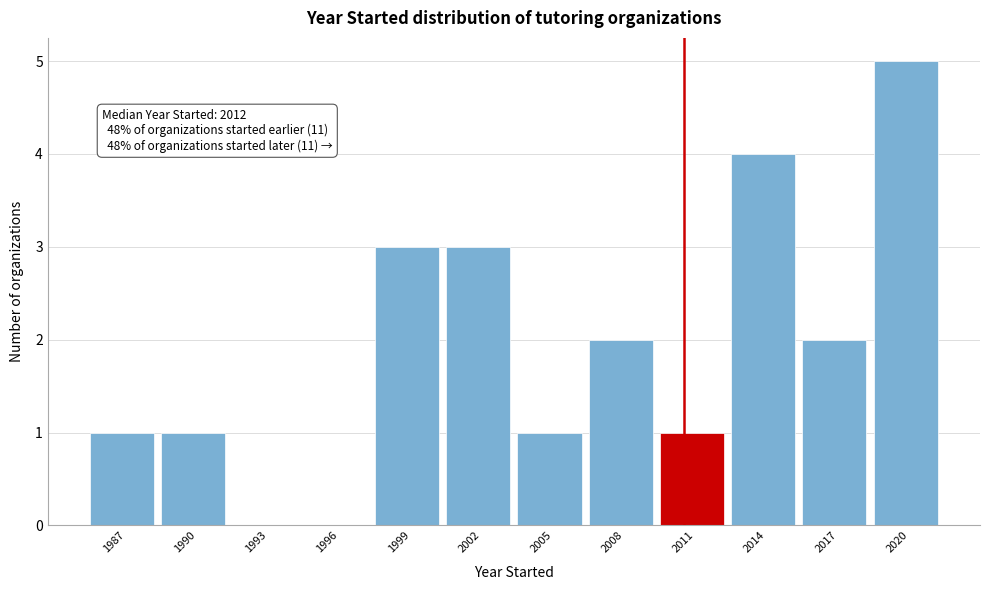

Reading left to right, what are all the values shown in this chart?

1987=1	1990=1	1993=0	1996=0	1999=3	2002=3	2005=1	2008=2	2011=1	2014=4	2017=2	2020=5